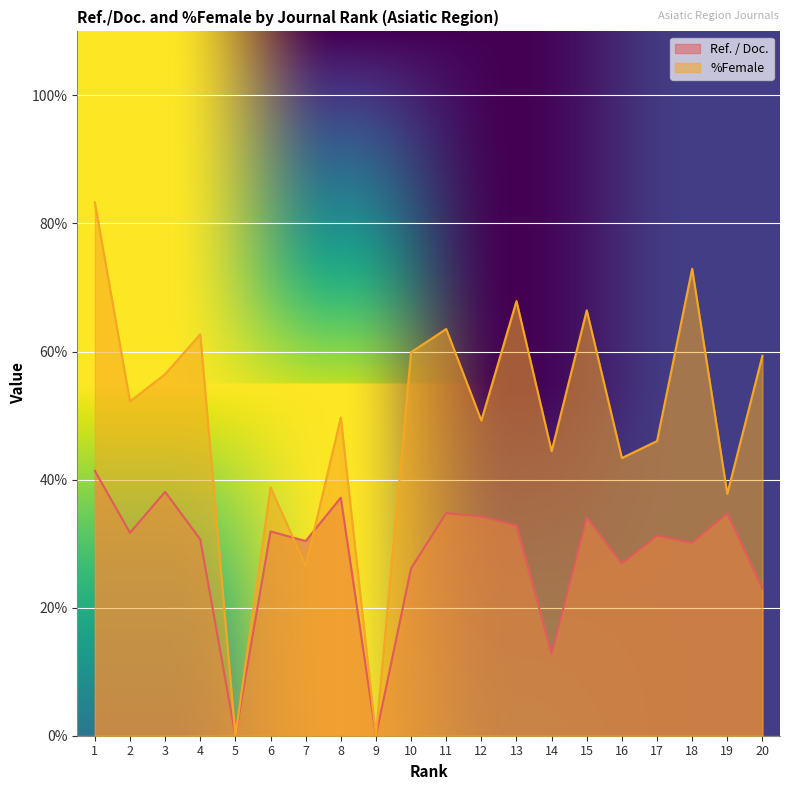

Where is Ref. / Doc. nearest to the value 20?

20